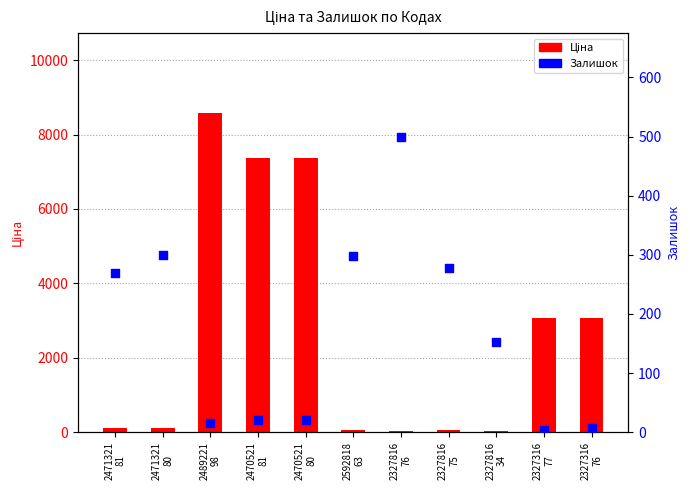

At how many categories does at least one series exceed 994?

5